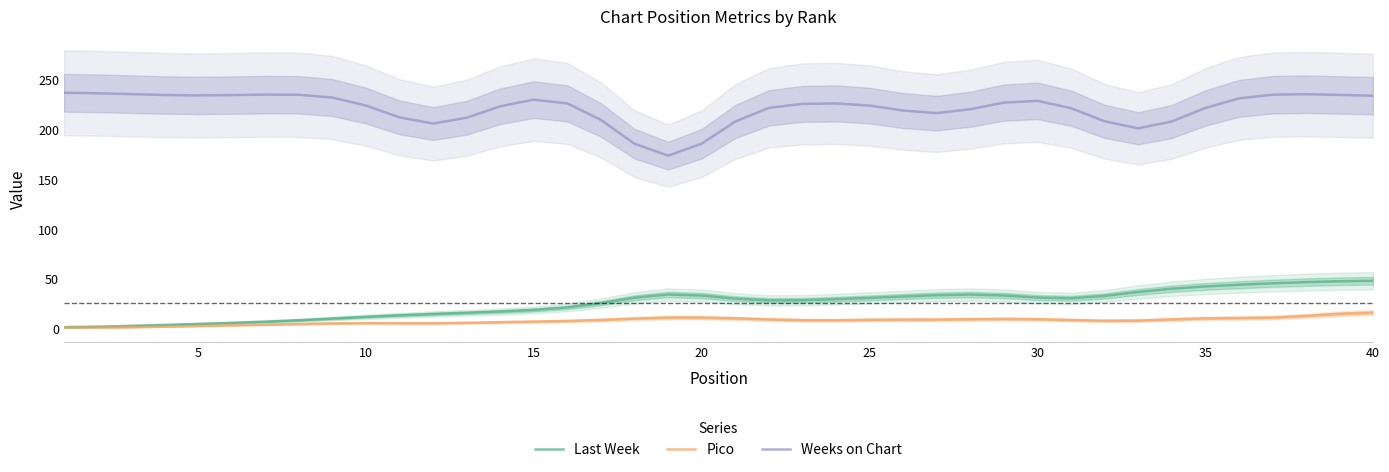

True or false: Pico and Weeks on Chart cross at least once.

False